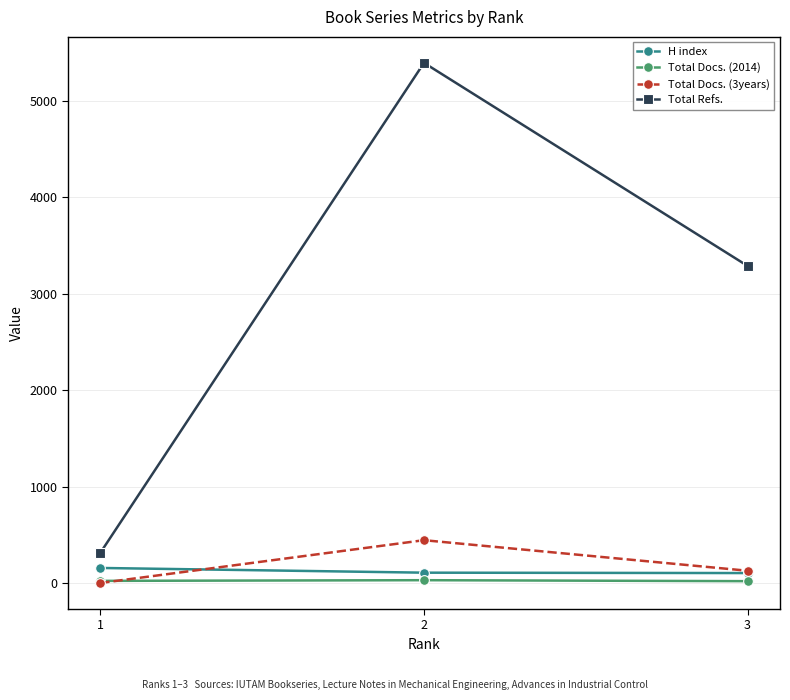

Does the chart display data point markers on the line(s)?

Yes